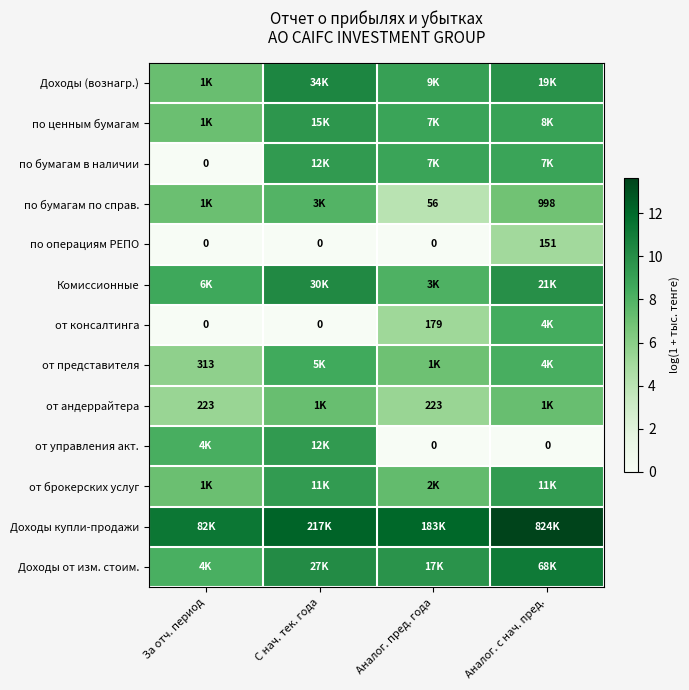

What is the greatest value displayed?

13.6